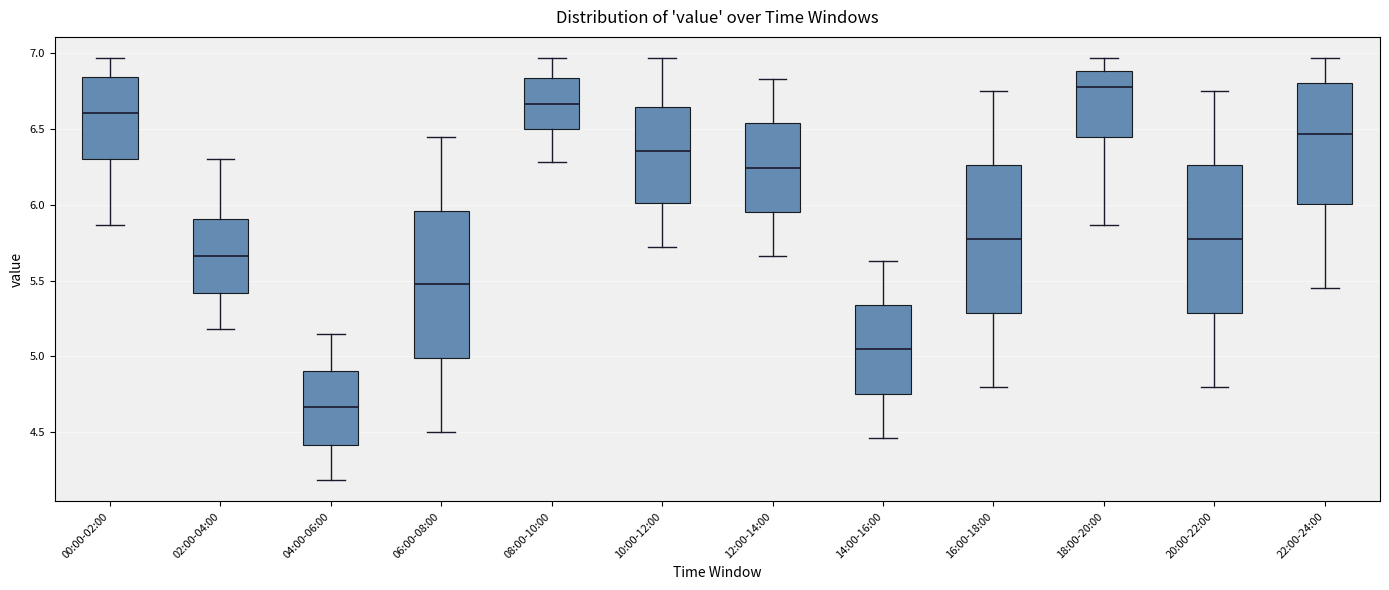

Which box's median line is the lowest?

04:00-06:00